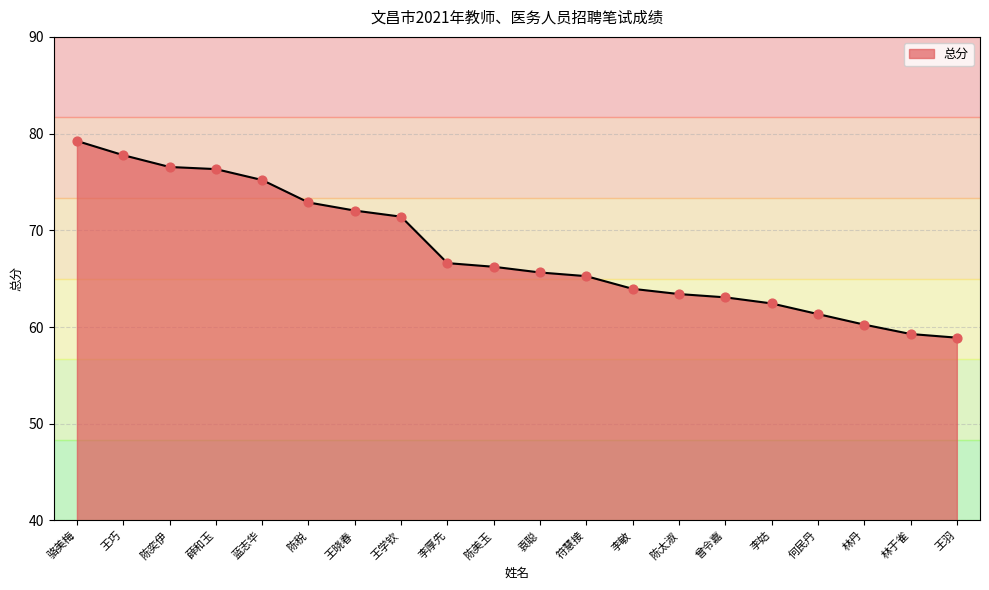

Which has a higher value, 李姑 or 李敏?

李敏